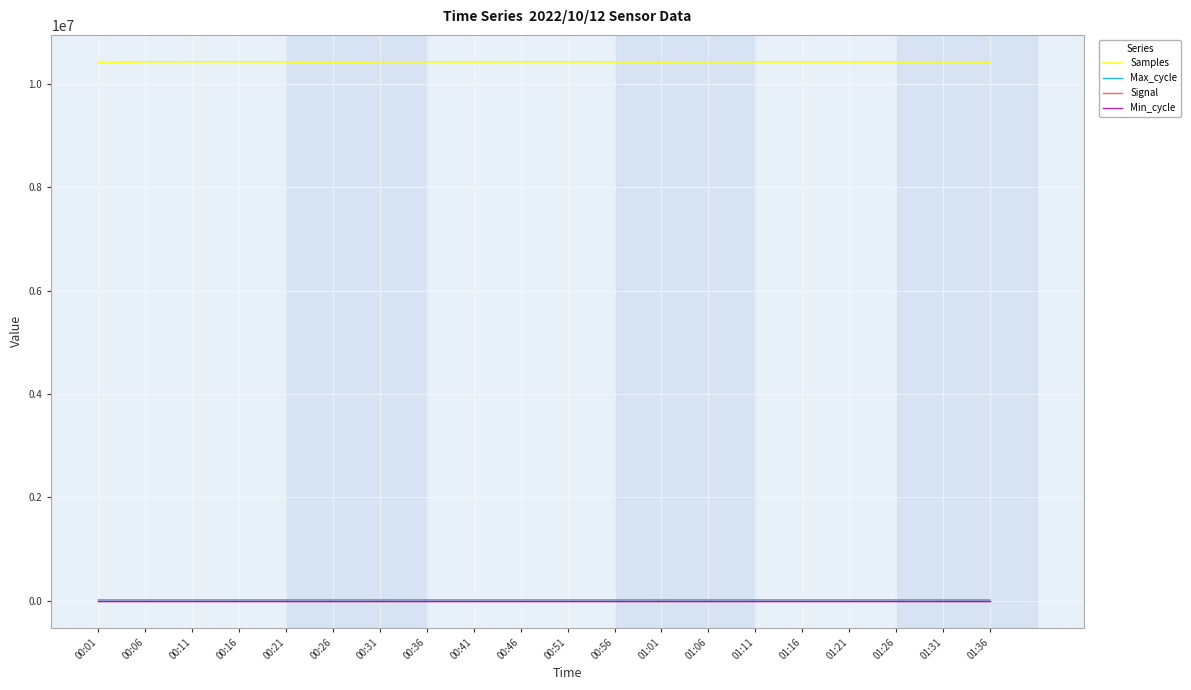

Which series has the largest total across all categories?

Samples